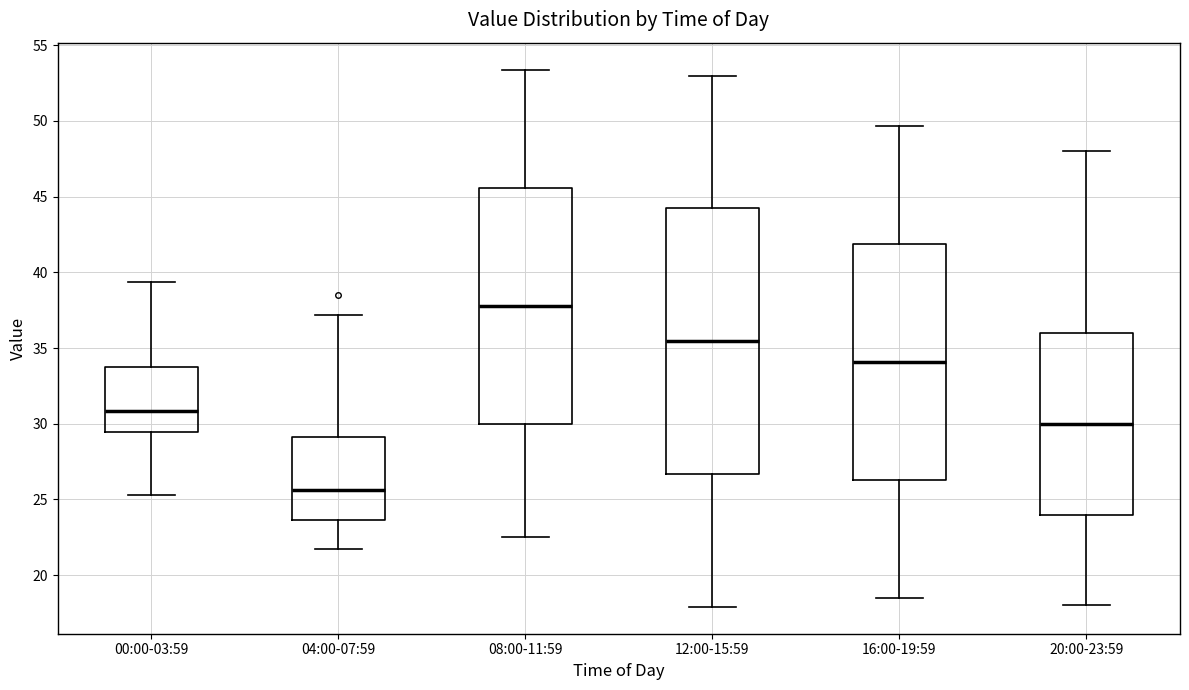

Reading left to right, transcribe this box plot: for each box, give where its median line is, the range the box spans, and where its two whiskers end, as read against the y-axis. The values are not printed on the chart, so give them approximately, as read against the axis.

00:00-03:59: median 31.0, box 29.5 to 33.5, whiskers 25.5 to 39.5
04:00-07:59: median 25.5, box 23.5 to 29.0, whiskers 21.5 to 37.0
08:00-11:59: median 38.0, box 30.0 to 45.5, whiskers 22.5 to 53.5
12:00-15:59: median 35.5, box 26.5 to 44.0, whiskers 18.0 to 53.0
16:00-19:59: median 34.0, box 26.5 to 42.0, whiskers 18.5 to 49.5
20:00-23:59: median 30.0, box 24.0 to 36.0, whiskers 18.0 to 48.0